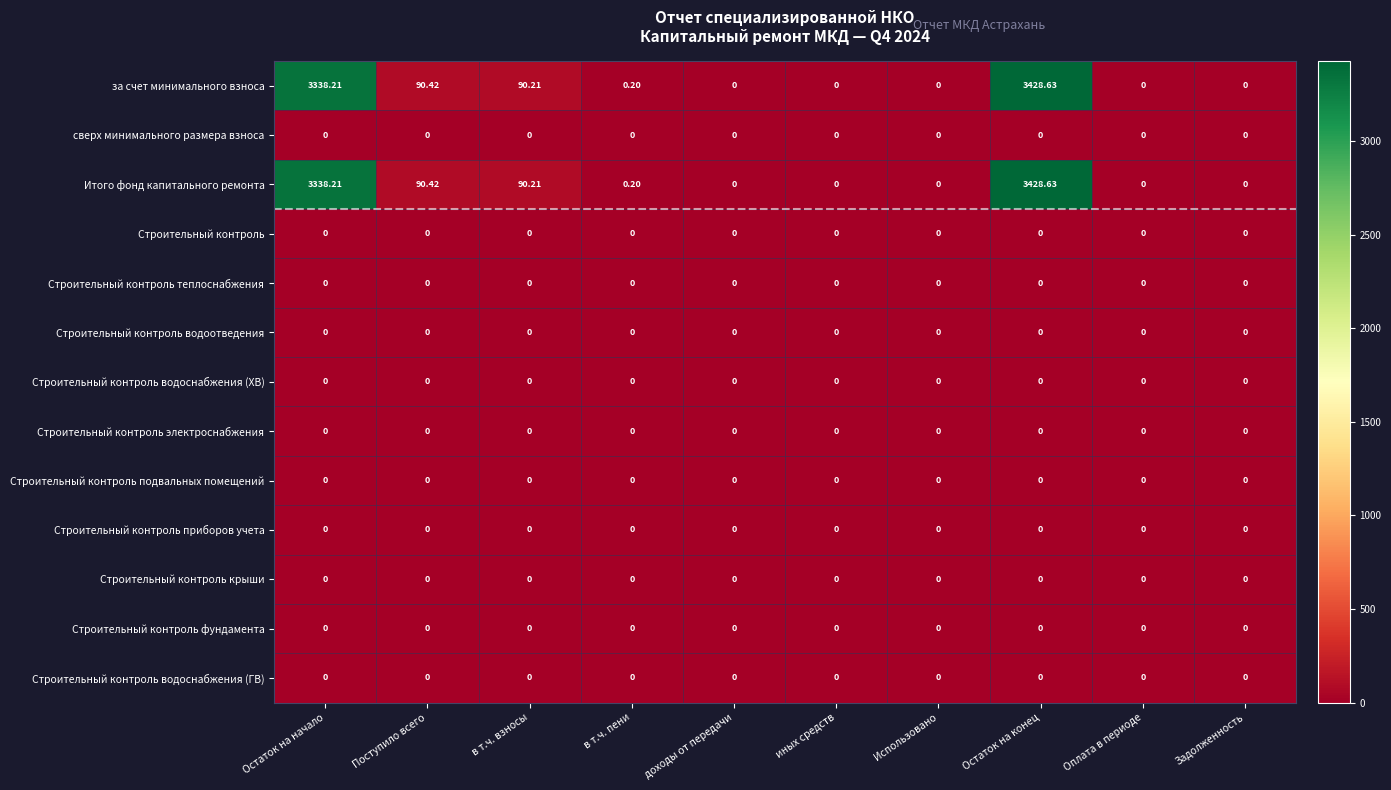

At which category is the sum across all series the highest?

Остаток на конец